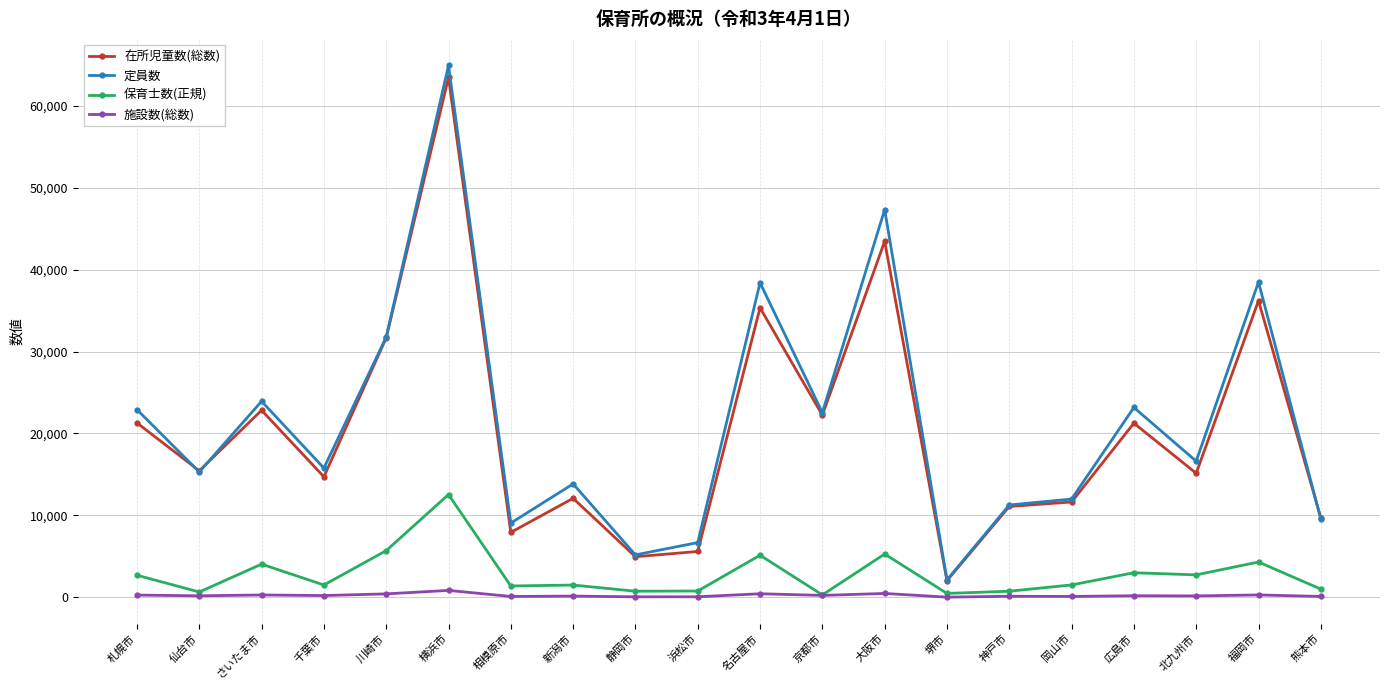

At which category is the sum across all series the highest?

横浜市